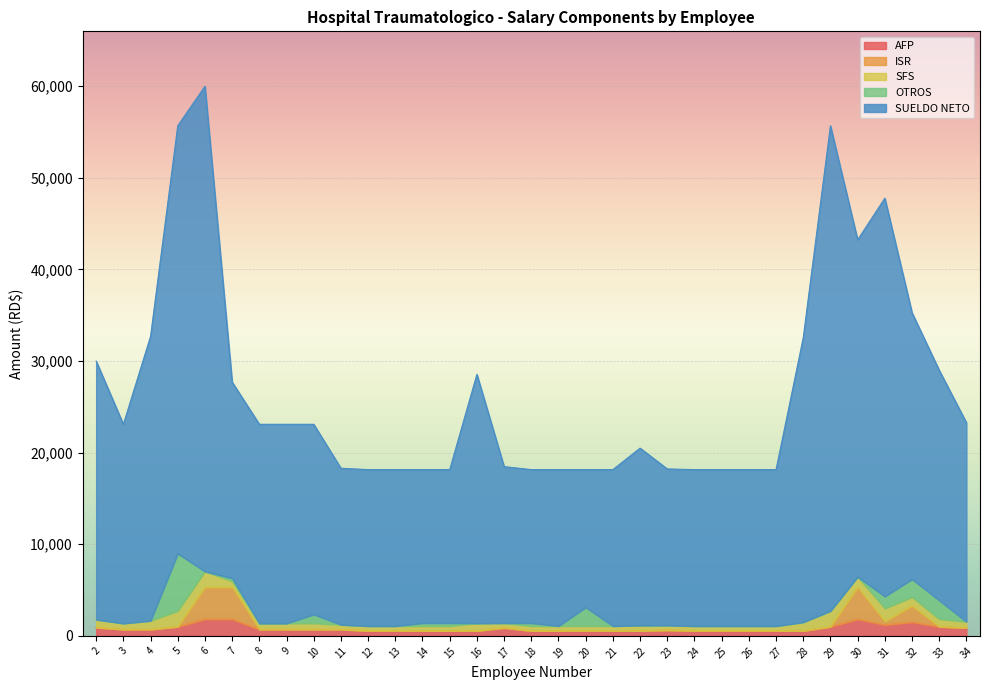

What is the difference between the highest and lowest values at 28?

31996.8